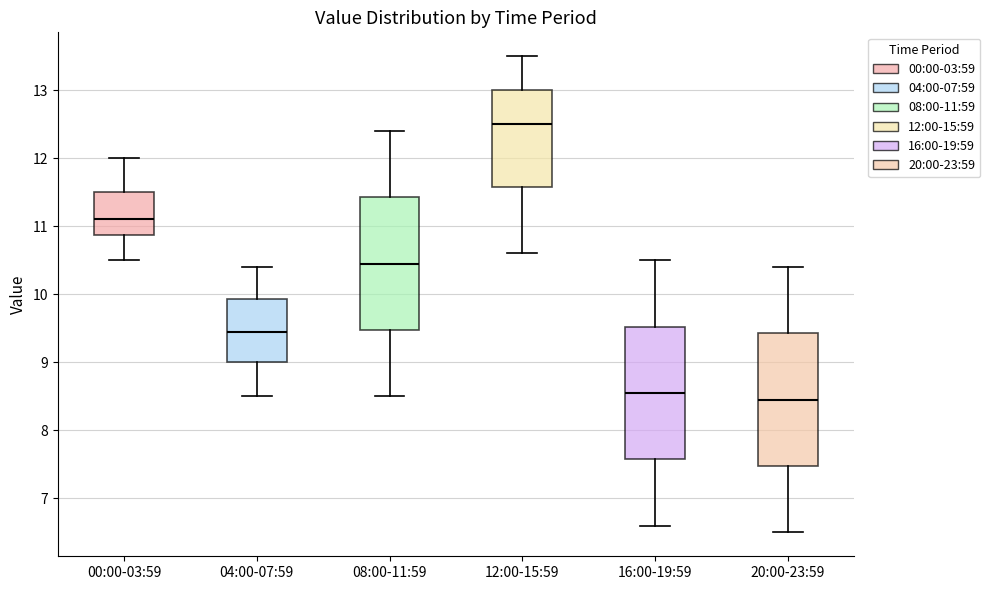

Which box's median line is the highest?

12:00-15:59